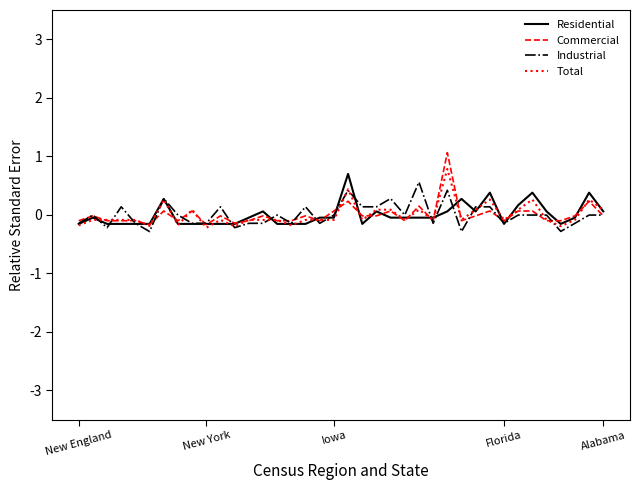

What is the minimum value shown in the chart?

-0.3